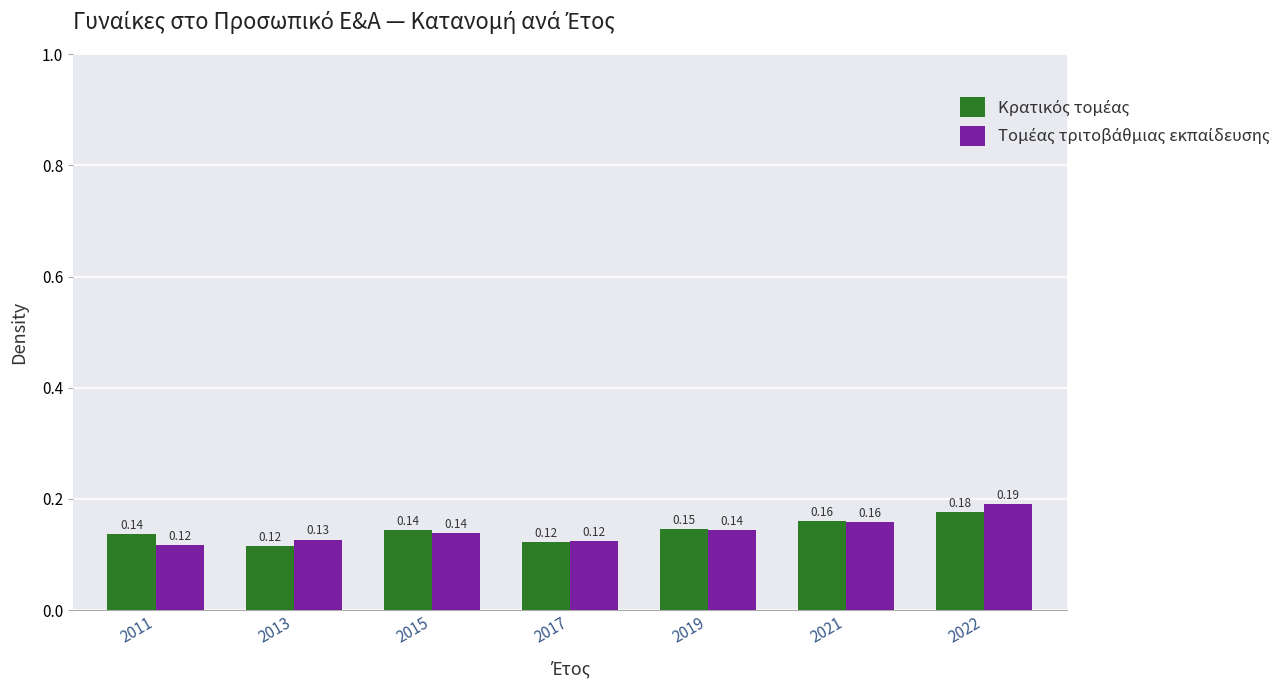

At which category is the sum across all series the highest?

2022